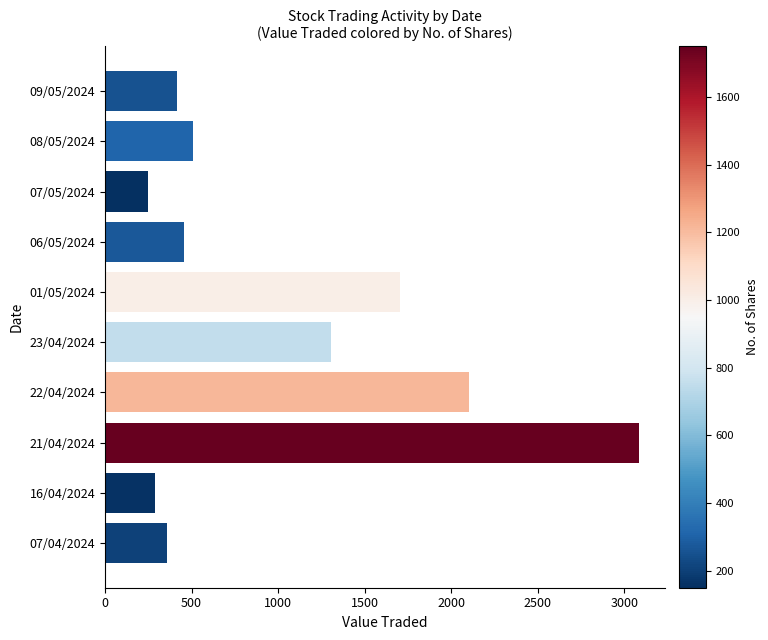

What is the ratio of the value at 21/04/2024 to the value at 22/04/2024?

1.5